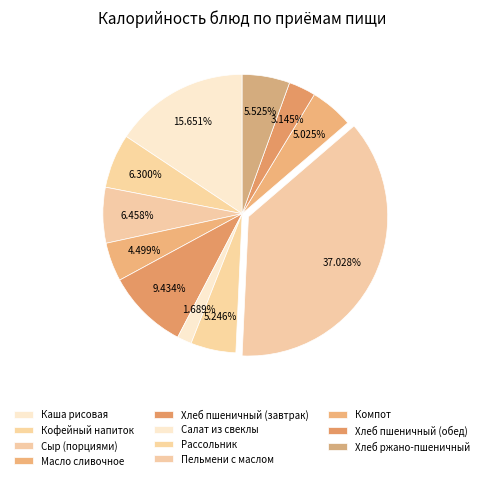

Count the number of slices in the pie.

11